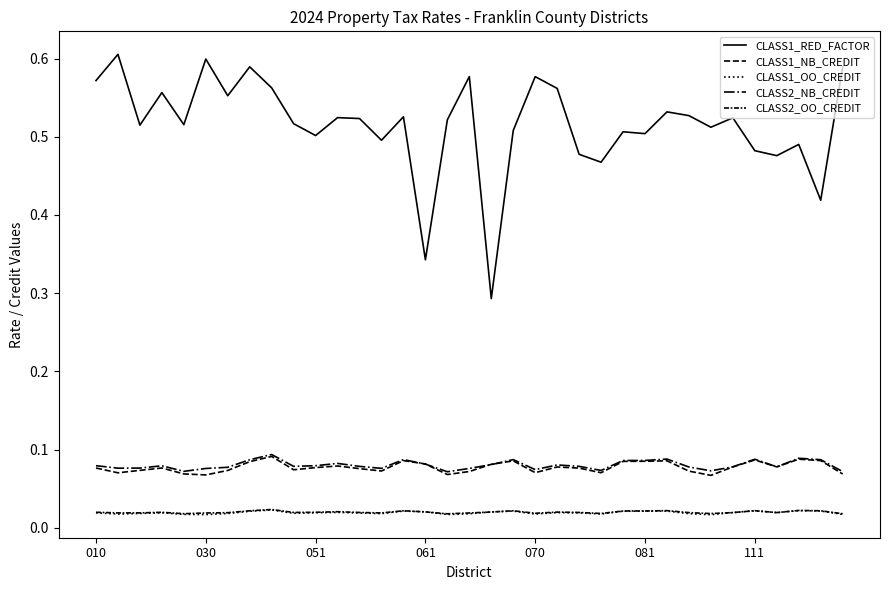

Where do CLASS2_OO_CREDIT and CLASS1_OO_CREDIT first cross each other?

14 and 15